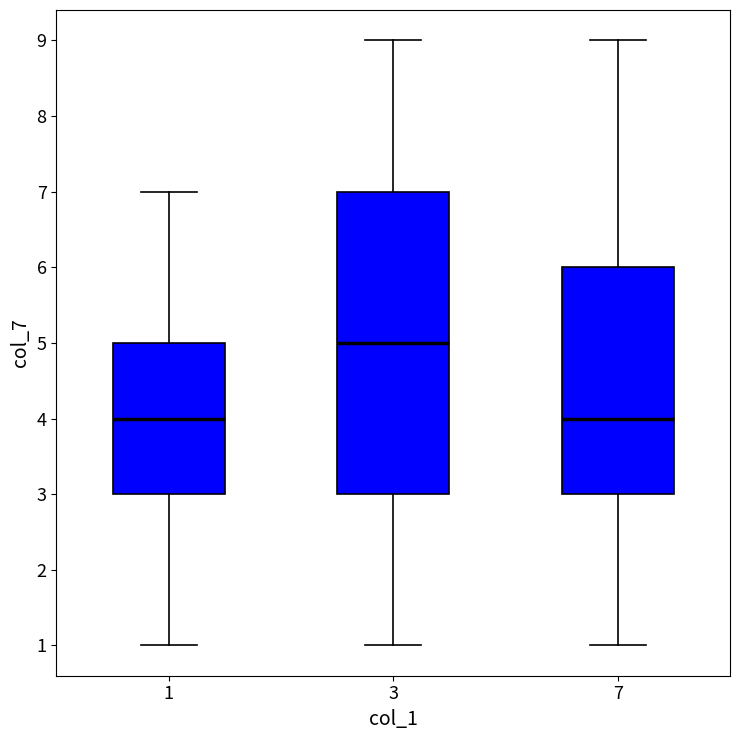

Which box's median line is the highest?

3